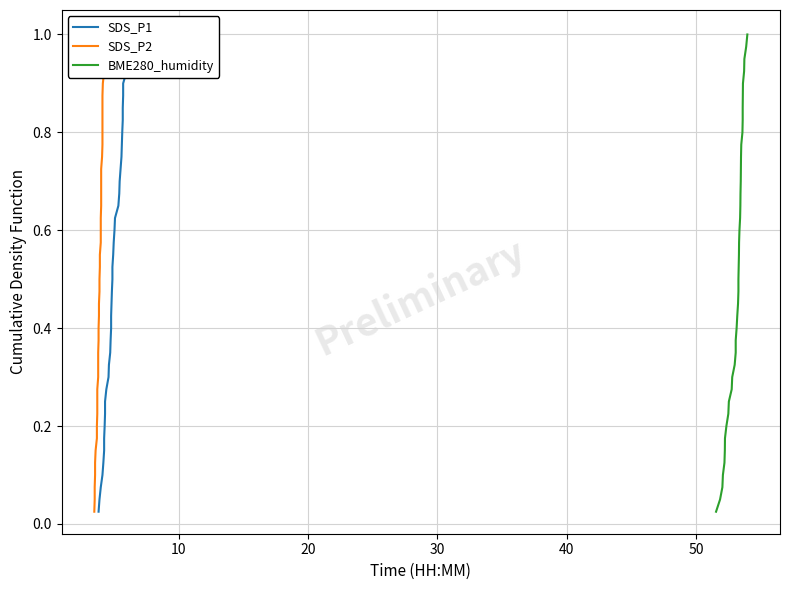

The value of BME280_humidity at 60 is 0.1. True or false?

False